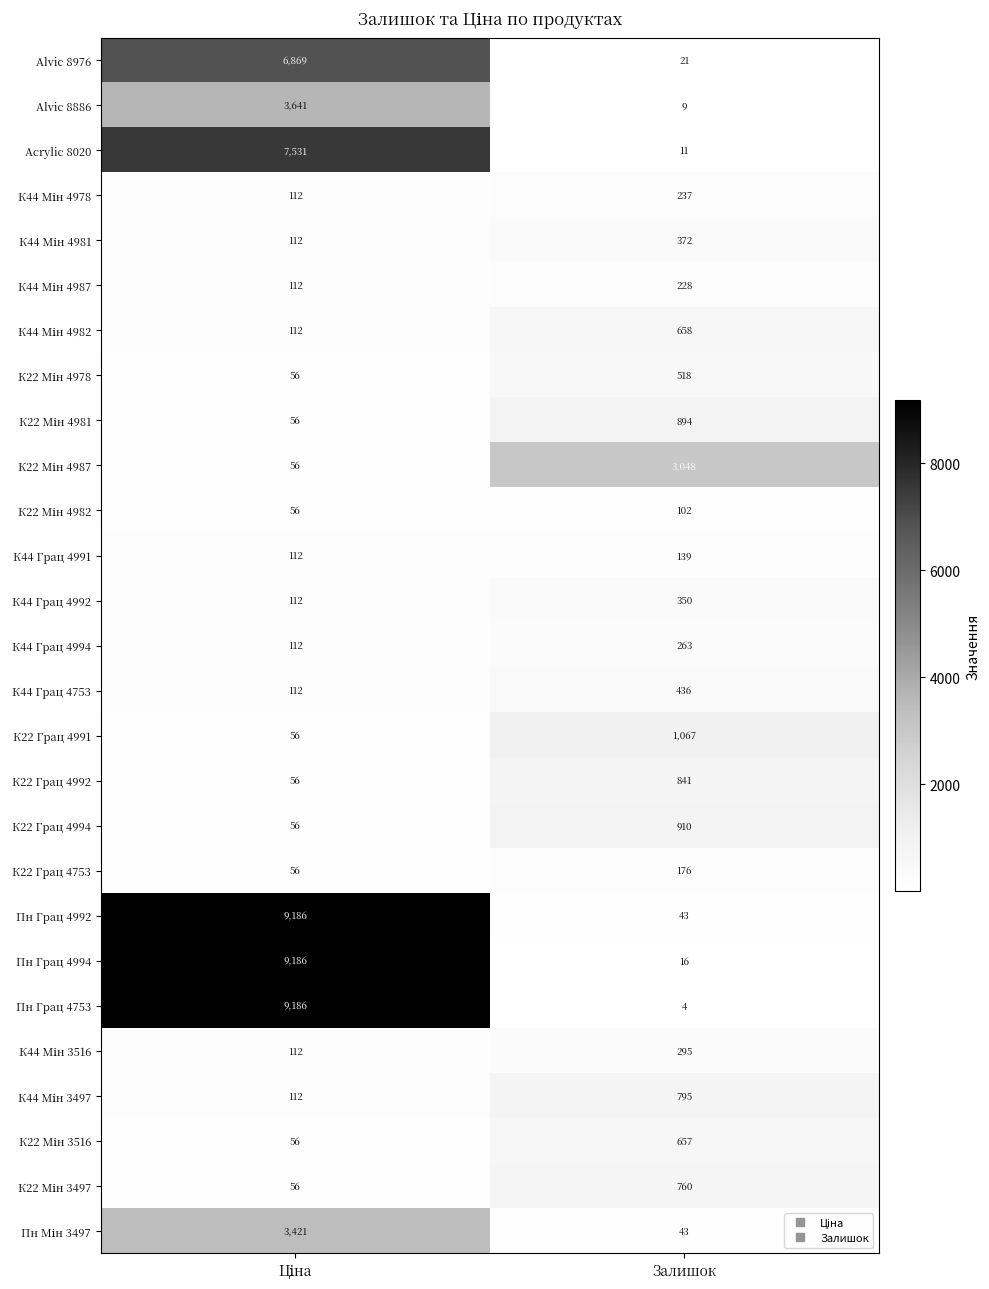

Which series has the largest total across all categories?

Пн Грац 4992